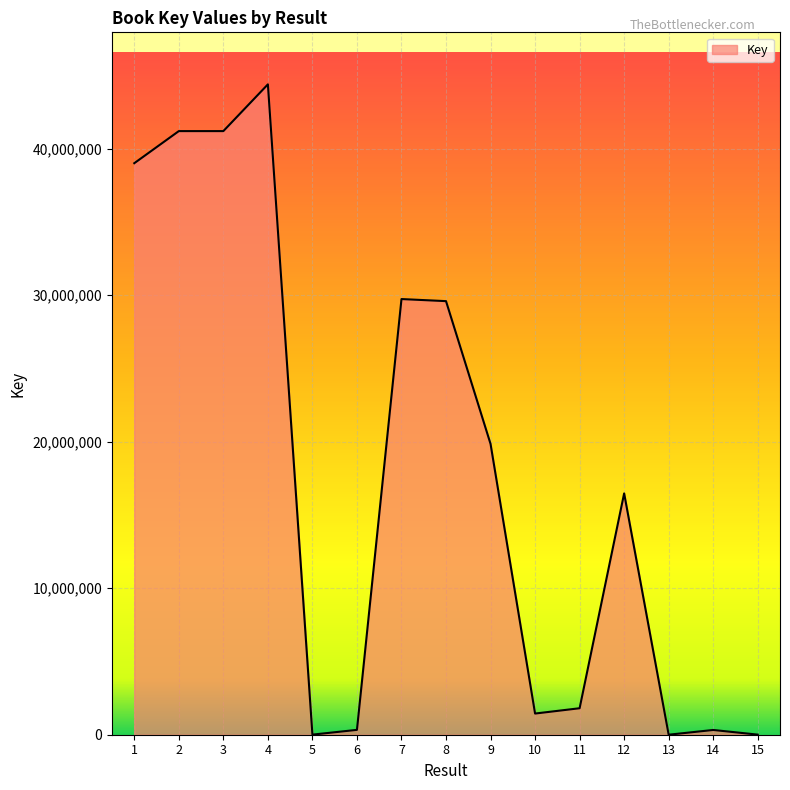

True or false: the data has more than 1 interior local peaks.

True